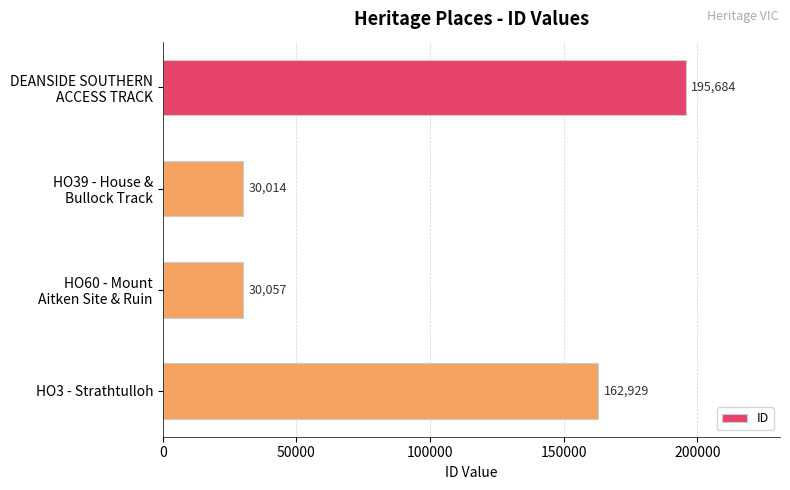

Reading bottom to top, transcribe all the data shown in this chart.

162929	30057	30014	195684